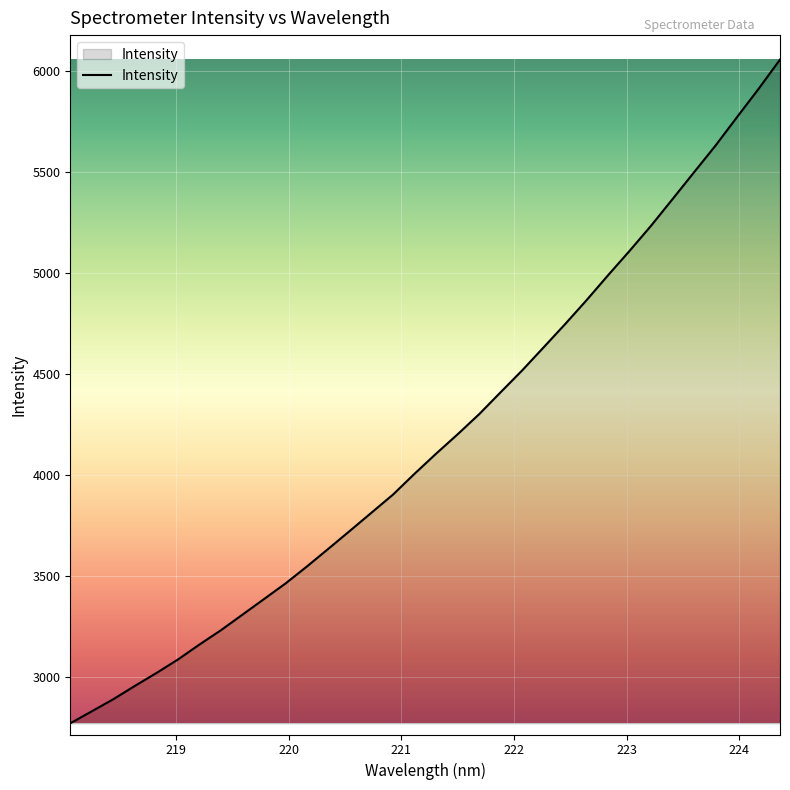

What is the minimum value shown in the chart?

2769.5